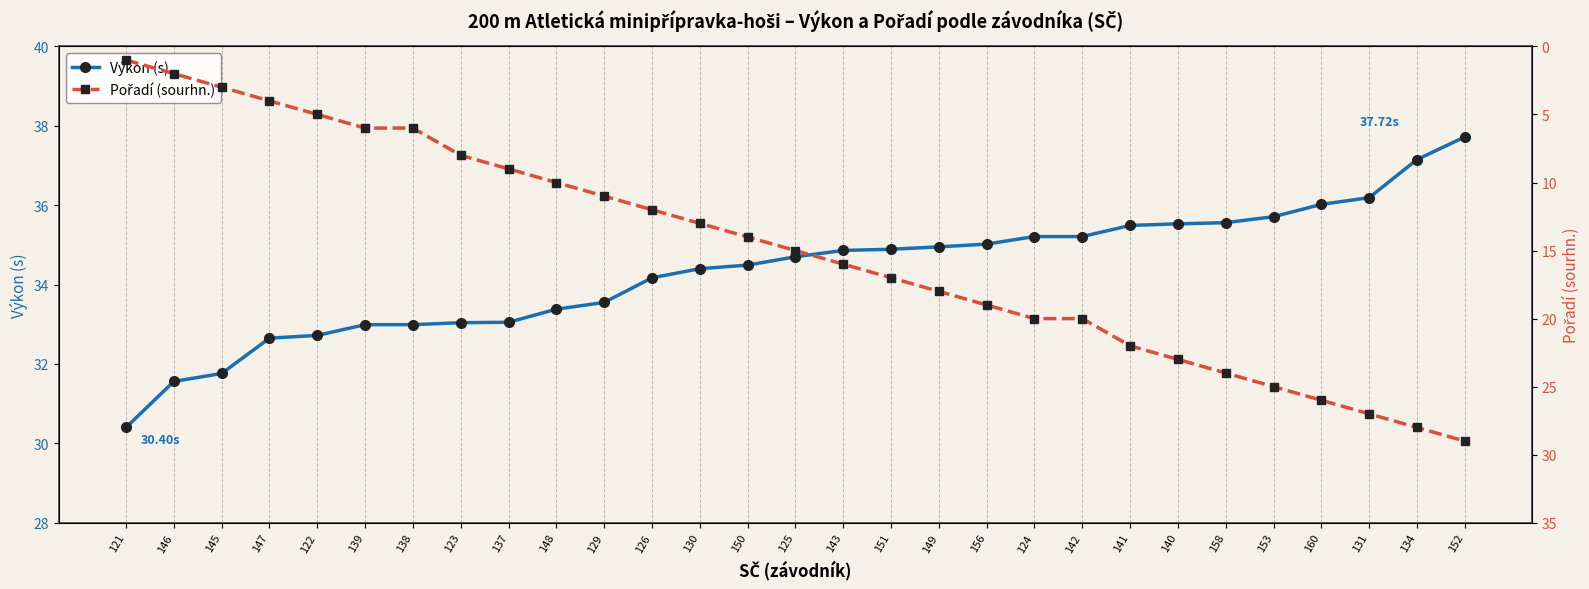

The value of Výkon (s) at 123 is 49.4. True or false?

False